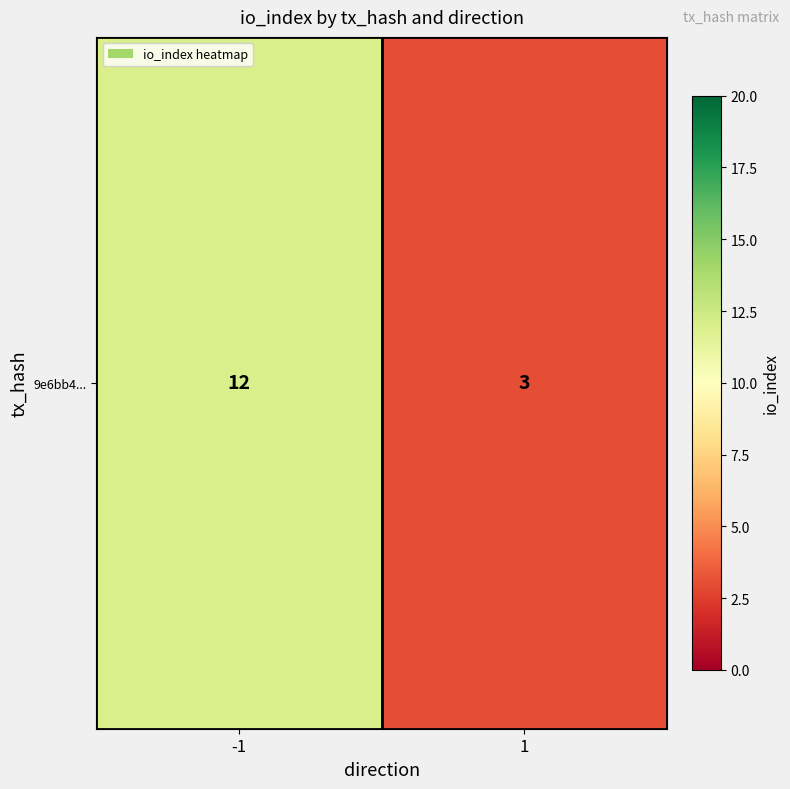

The chart shows a value of 4 at -1. True or false?

False